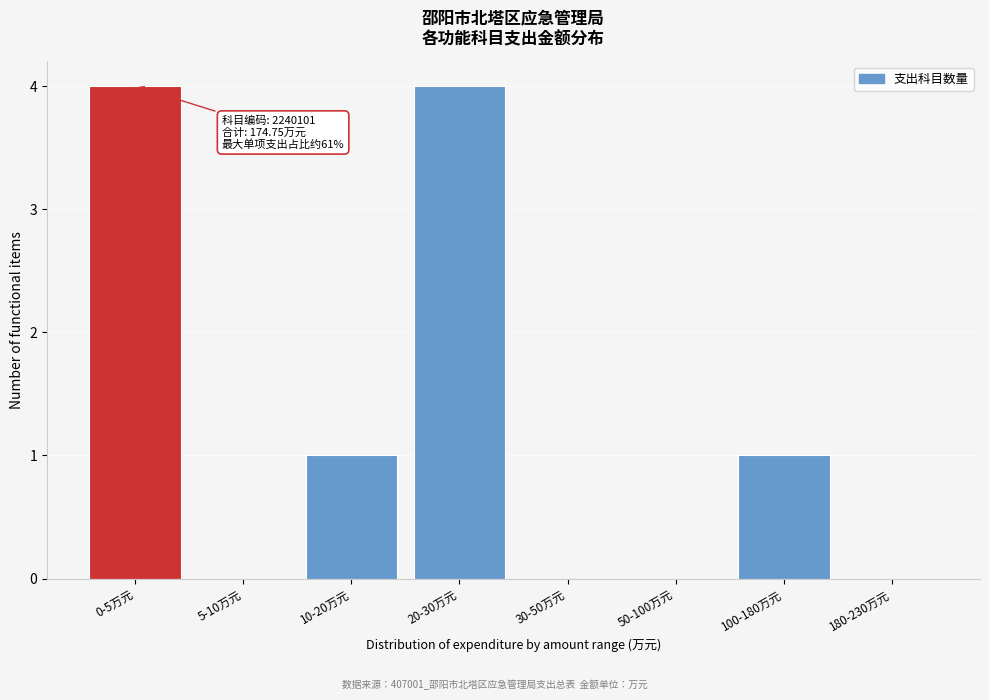

Reading left to right, list all the values displayed in this chart.

0-5万元=4	5-10万元=0	10-20万元=1	20-30万元=4	30-50万元=0	50-100万元=0	100-180万元=1	180-230万元=0